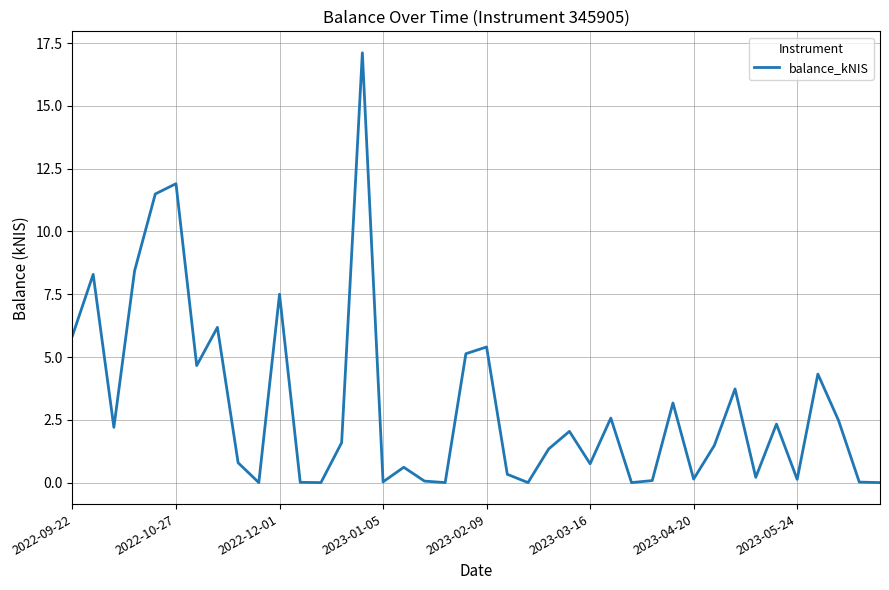

What is the maximum value shown in the chart?

17.1